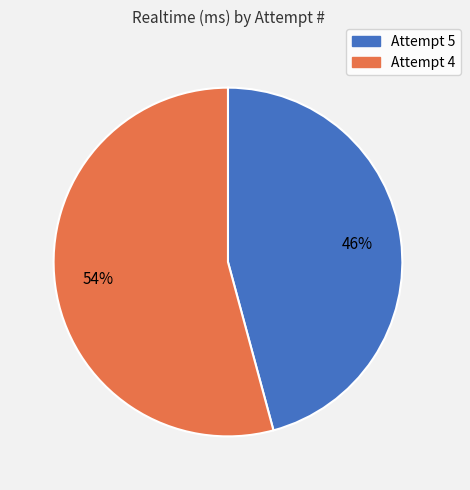

Count the number of slices in the pie.

2